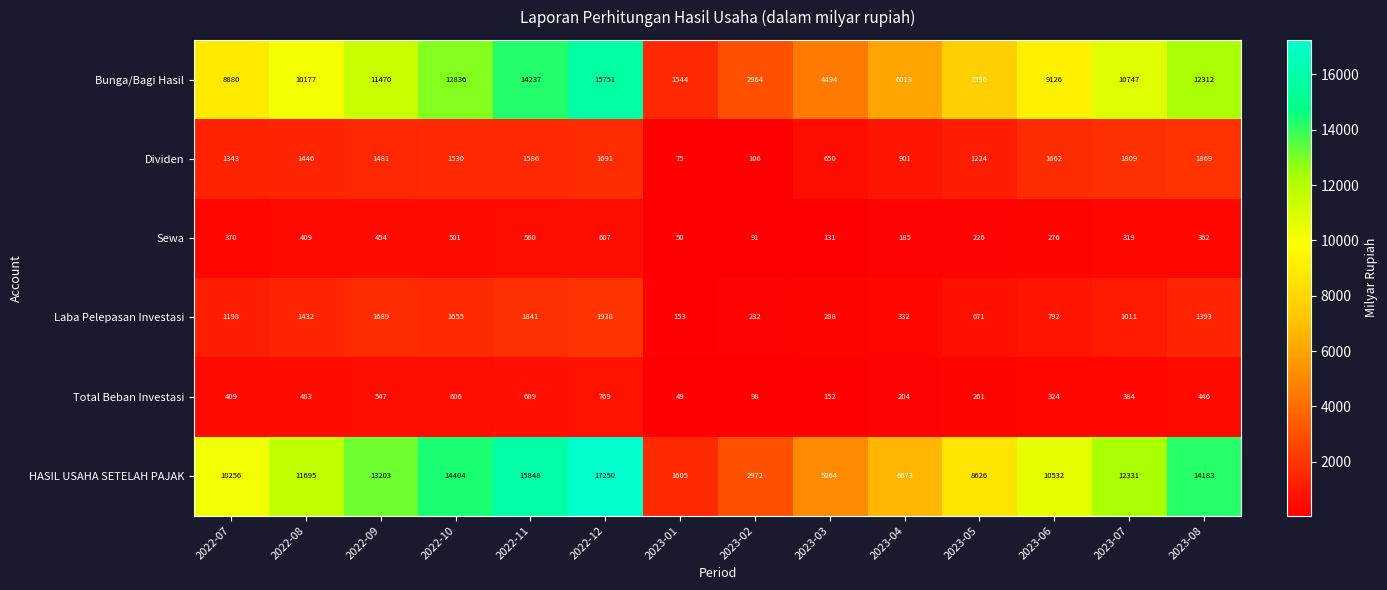

What is the difference between the maximum and minimum values in the HASIL USAHA SETELAH PAJAK series?

15645